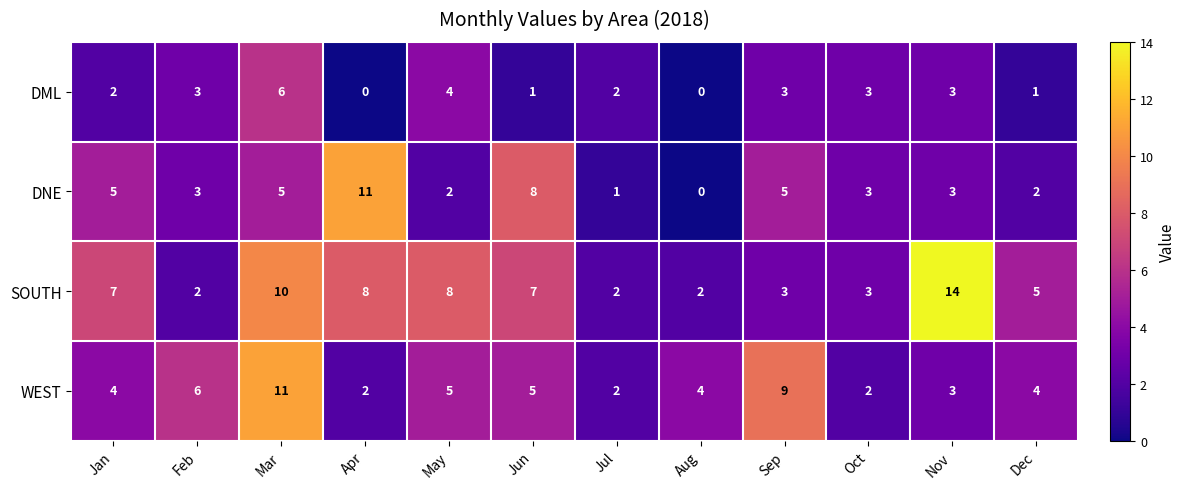

At which category is the sum across all series the highest?

Mar